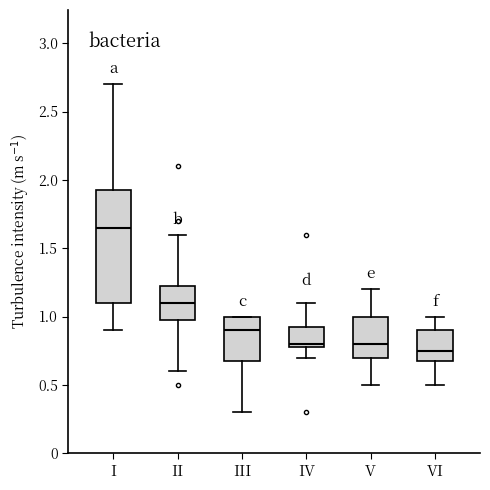

Which box has the lowest median line?

VI